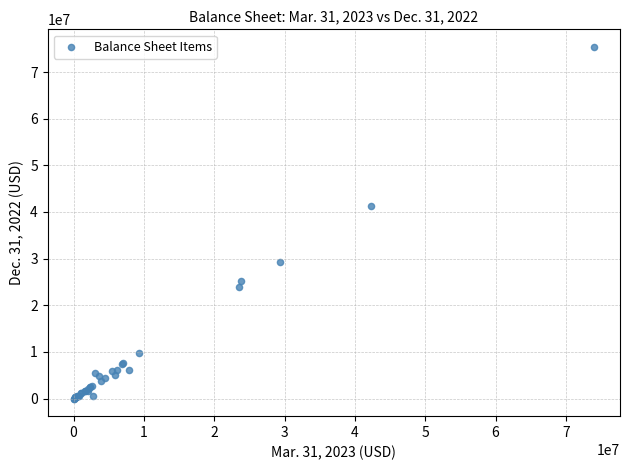

What Y value in the scatter plot is closest to 37695916?

41285740